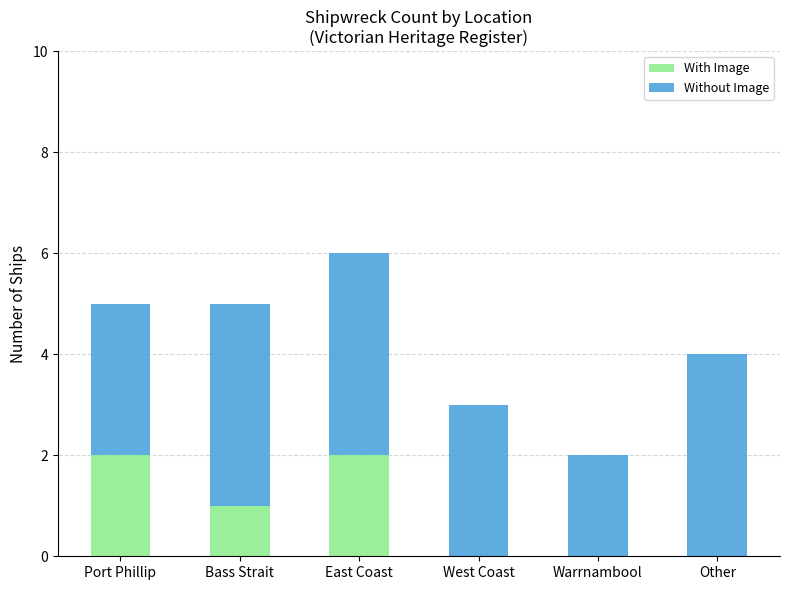

True or false: With Image has a value of 1 at Other.

False